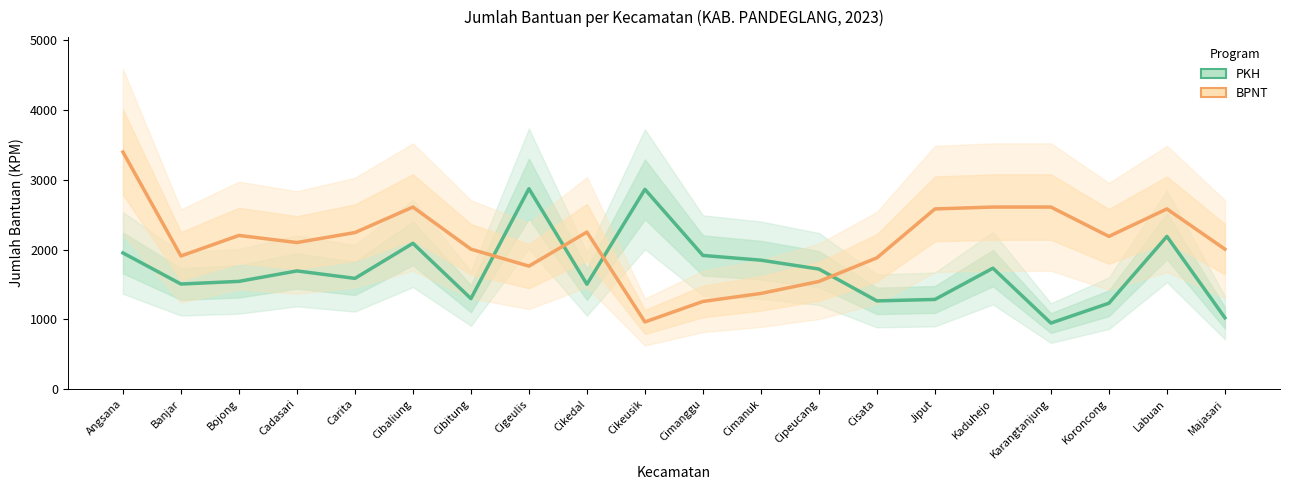

What is the label of the 11th point from the right?

Cikeusik